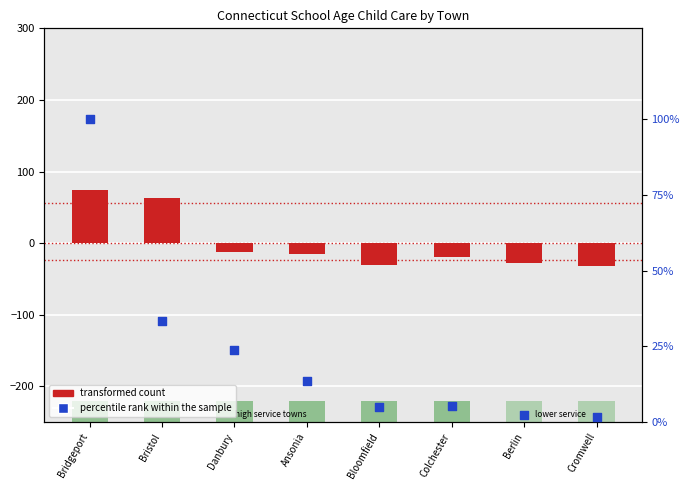

What are all the series names shown in the legend?

transformed count, percentile rank within the sample